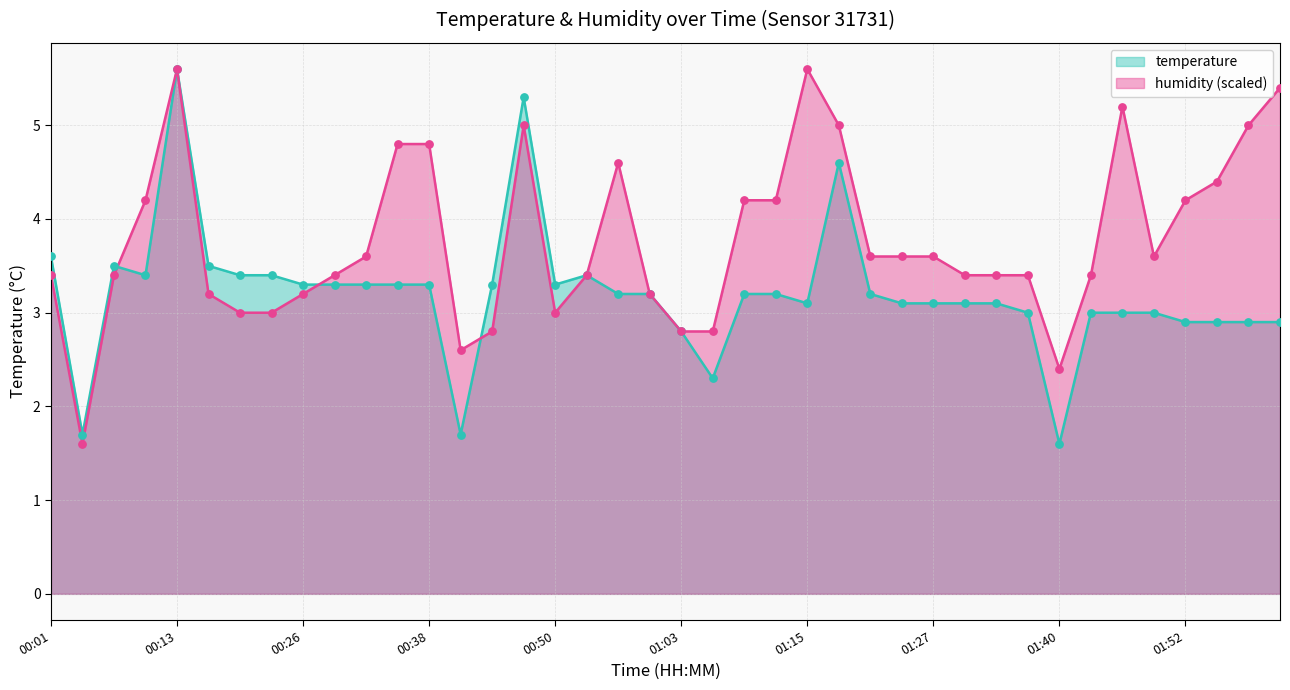

What is the total value across all series at 01:59?

7.9